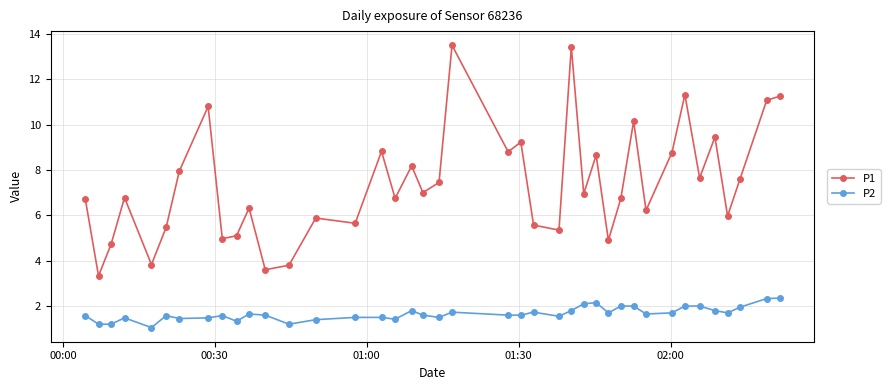

Does the chart display data point markers on the line(s)?

Yes